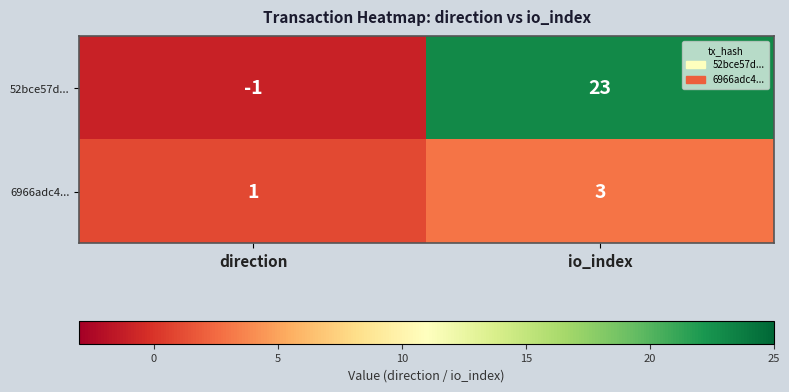

What value does the 6966adc4... series have at io_index?

3